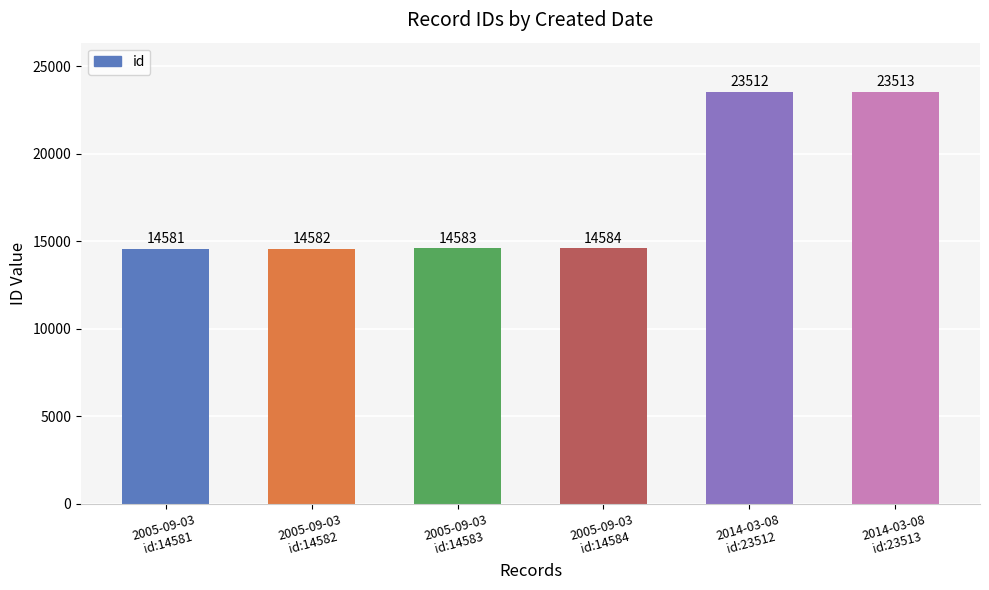

Does the chart contain any negative values?

No